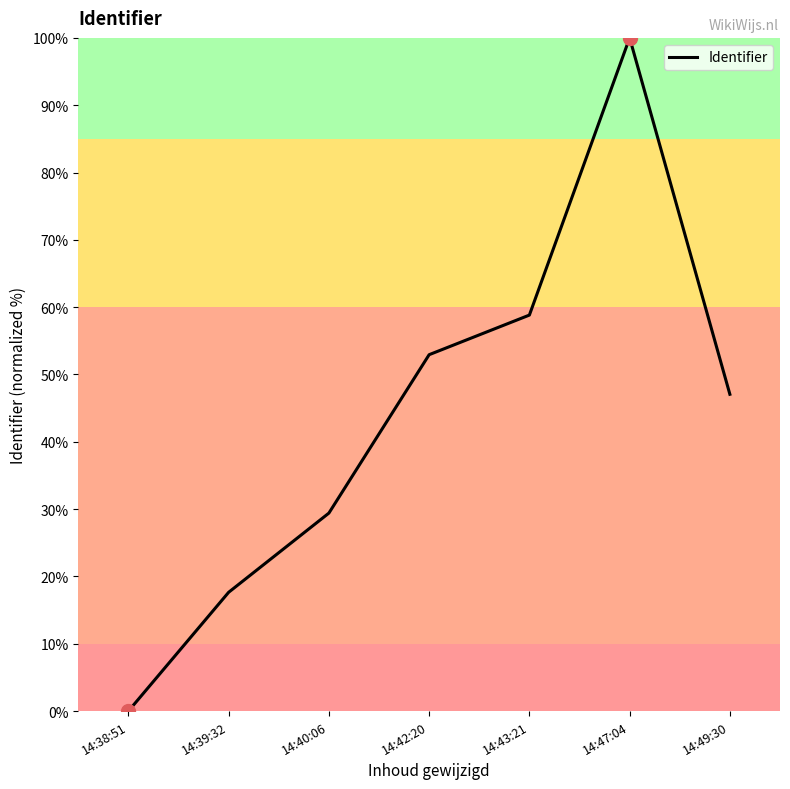

Approximately how many times larger is the value at 14:43:21 compared to 14:40:06?

2.0